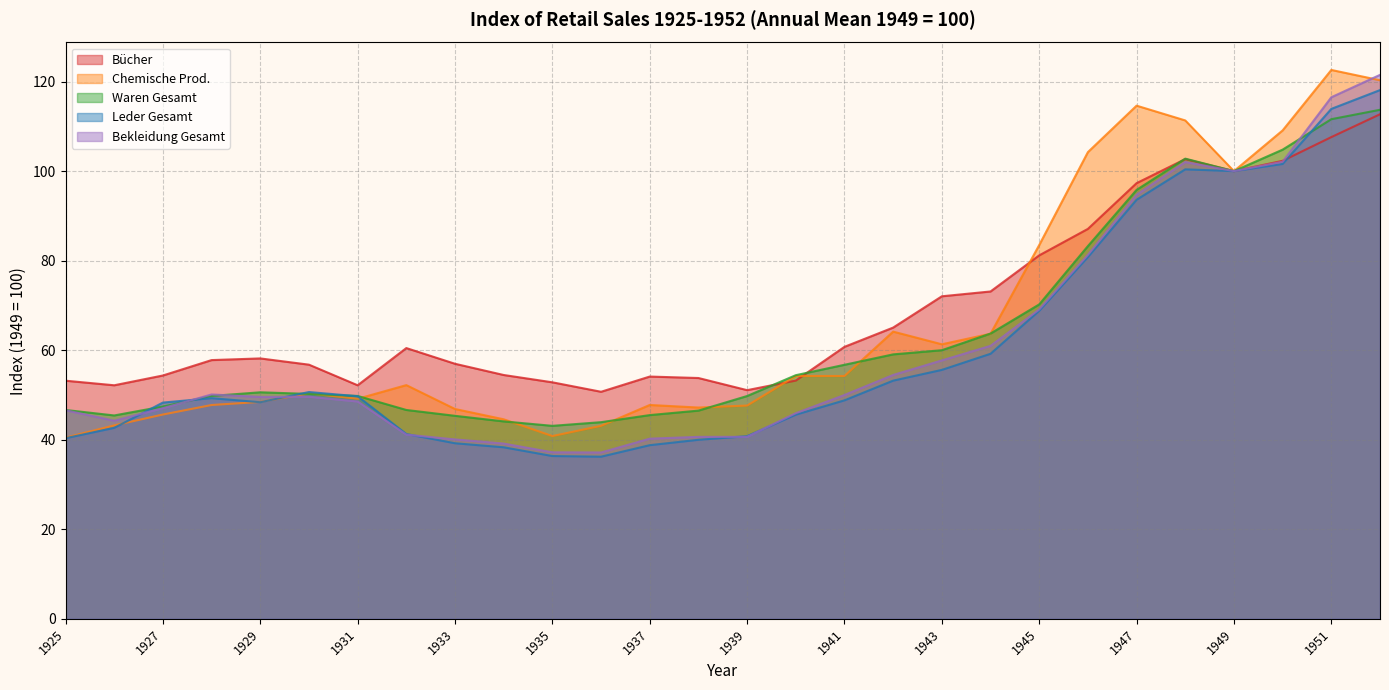

What is the maximum value for Chemische Prod.?

122.6